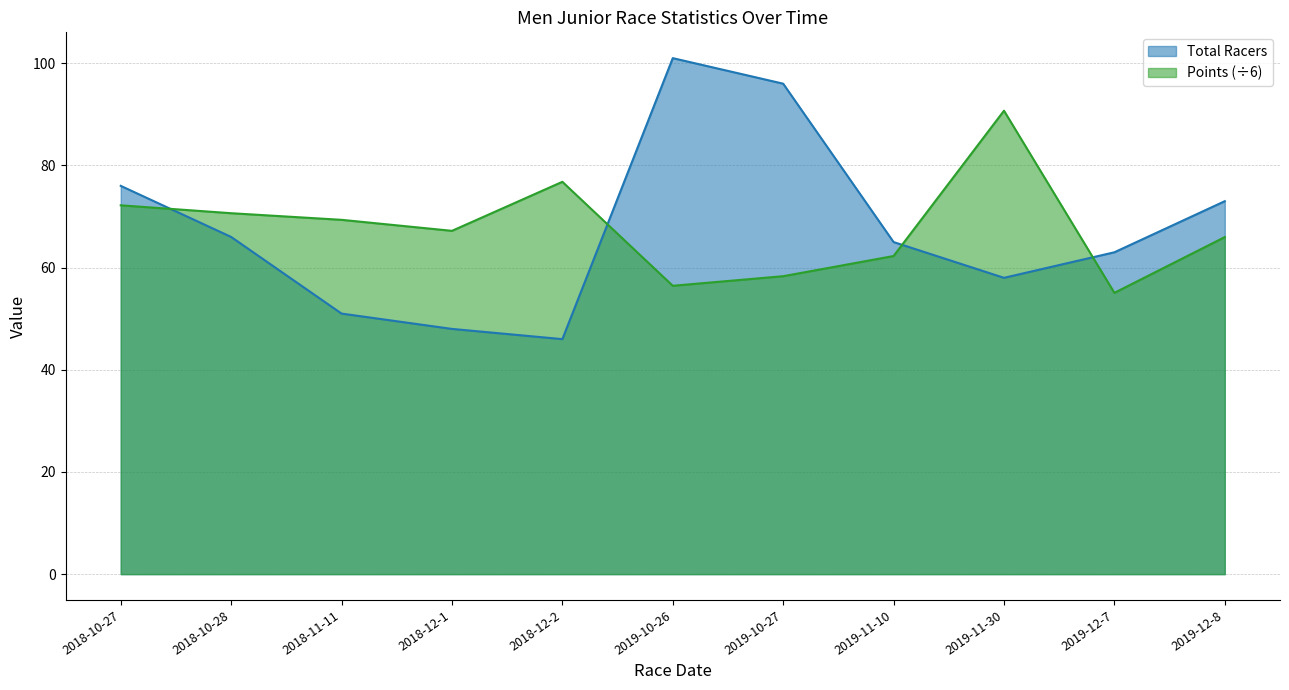

What are all the series names shown in the legend?

Total Racers, Points (÷6)